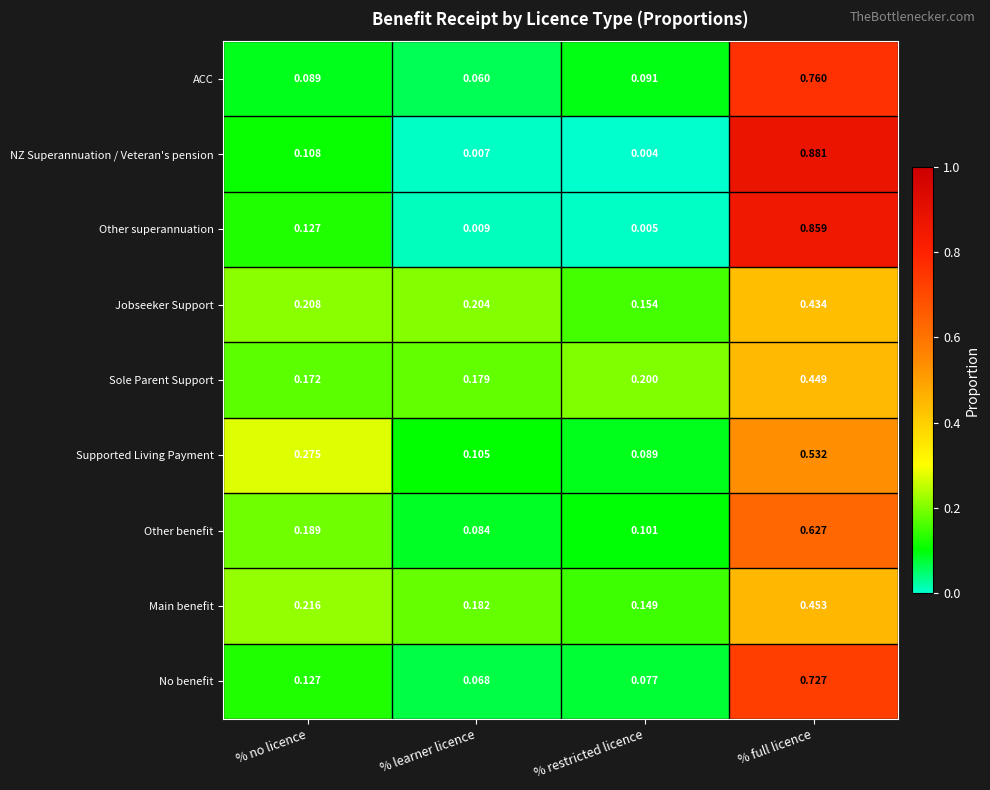

Which category has the highest value across all series?

% full licence